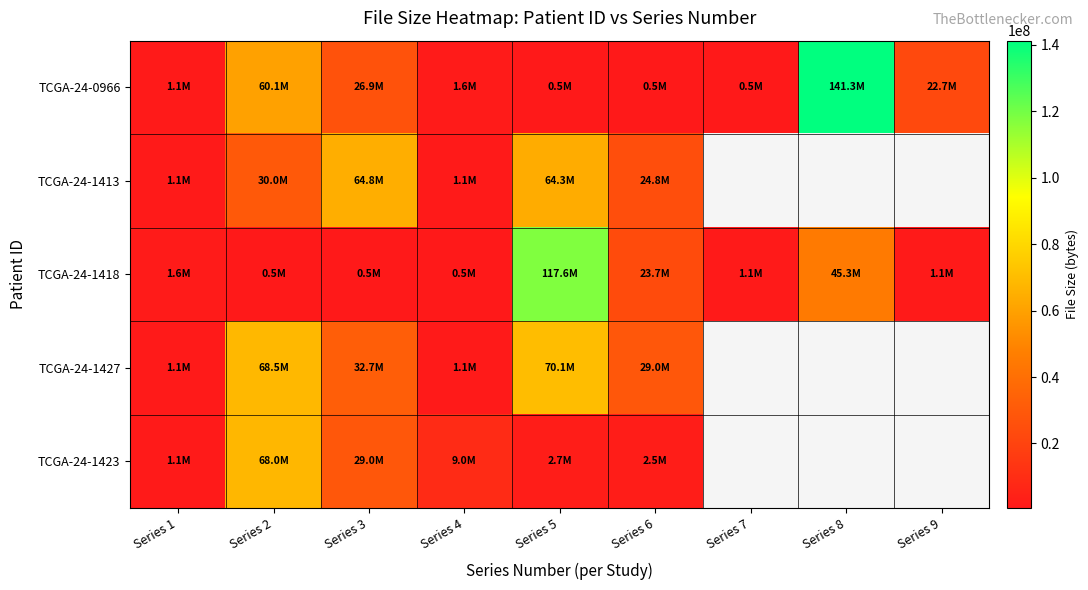

Which has a higher value, Series 3 or Series 8?

Series 8